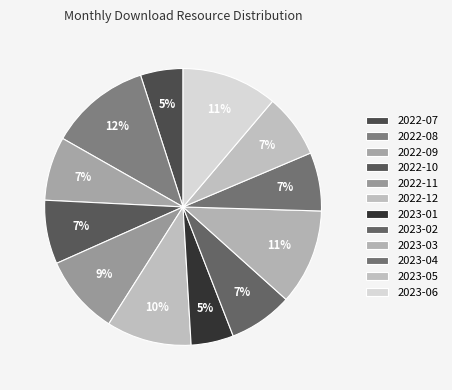

What is the largest slice in the pie chart?

2022-08